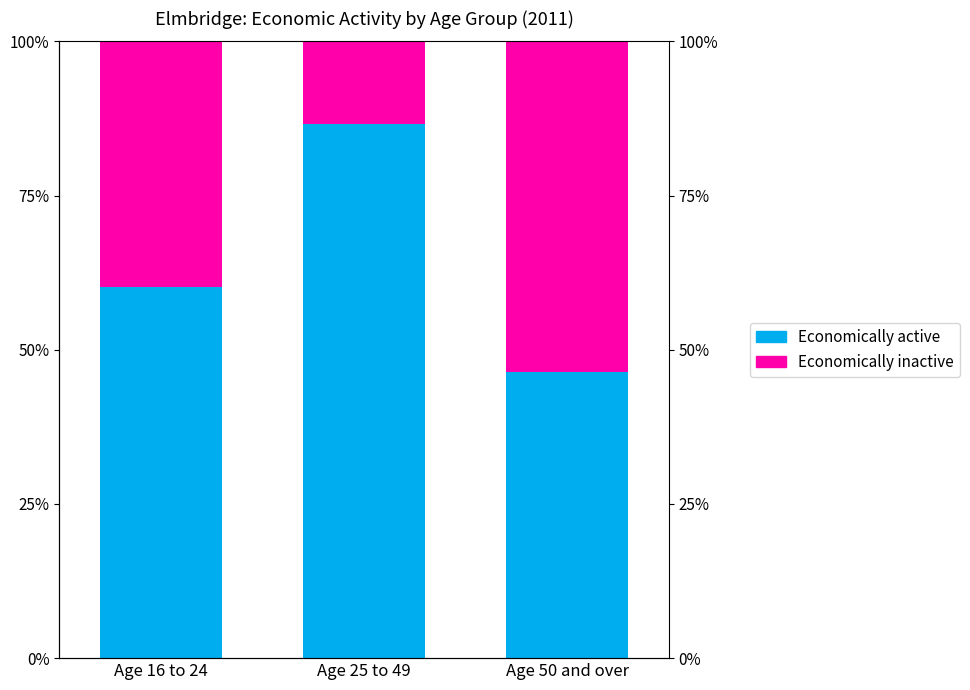

What is the sum of the Economically inactive values at Age 50 and over and Age 16 to 24?

93.3